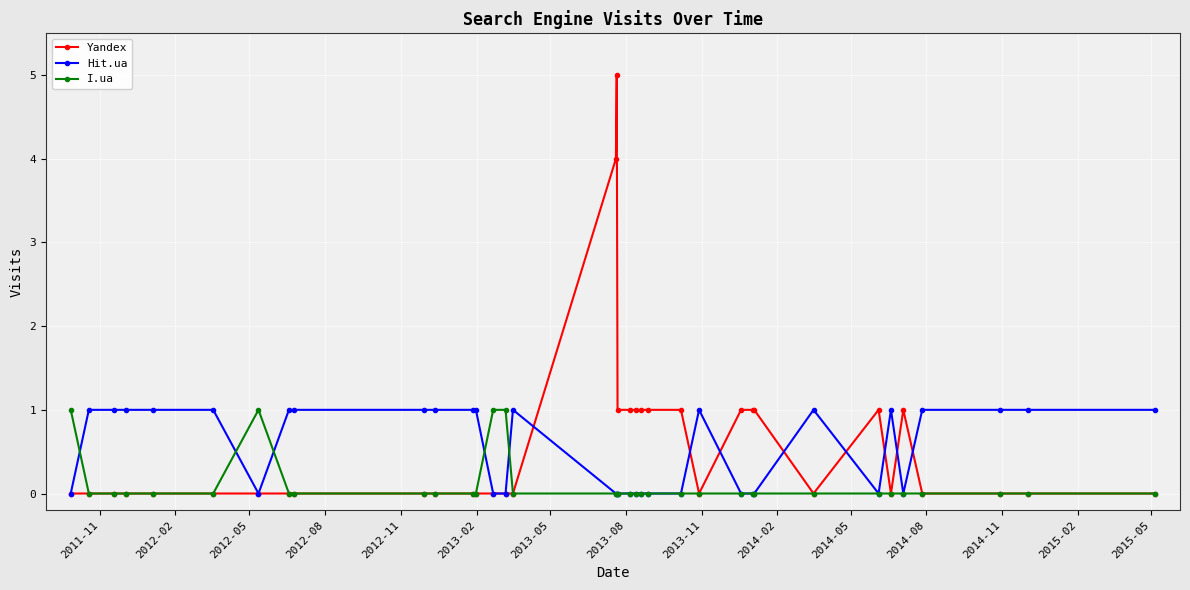

What is the difference between the maximum and second lowest values in the Yandex series?

5